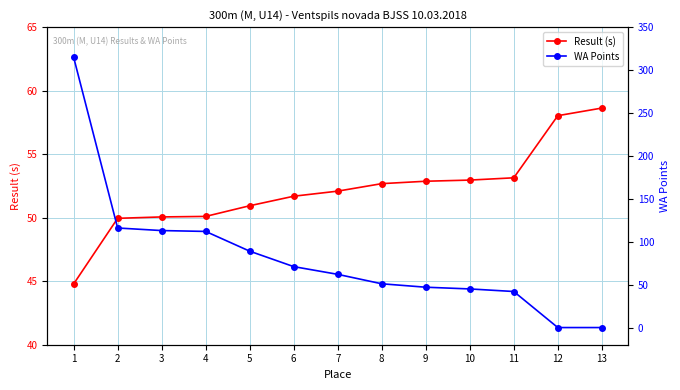

Rank the series by their maximum value, from lowest to highest.

Result (s), WA Points